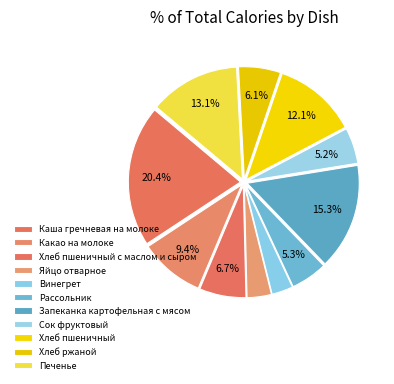

To the nearest percent, what is the average slice percentage?

9%